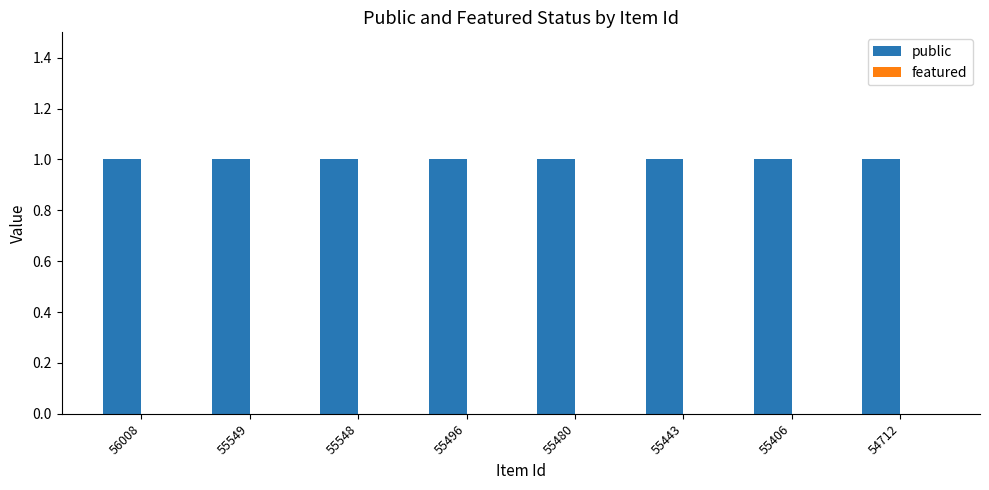

Count the number of data series in this chart.

2